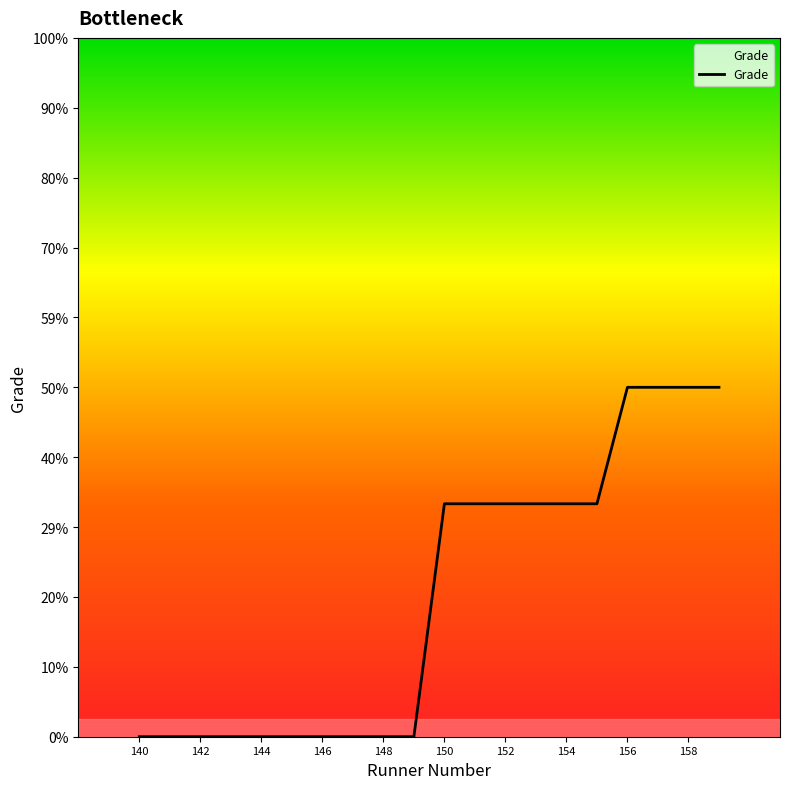

Reading left to right, list all the values displayed in this chart.

0	0	0	0	0	0	0	0	0	0	2	2	2	2	2	2	3	3	3	3